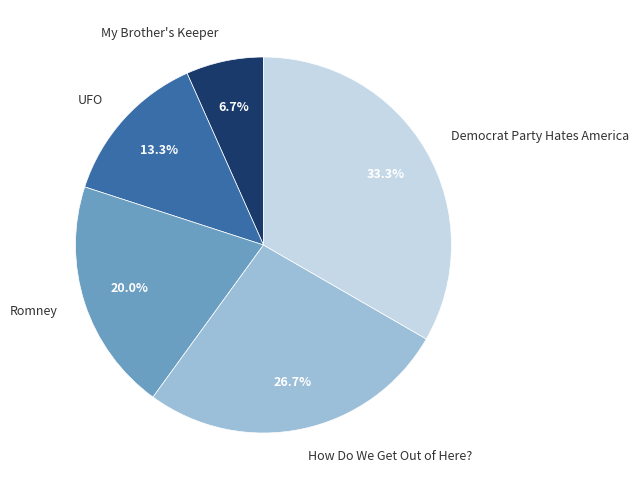

What is the smallest slice in the pie chart?

My Brother's Keeper